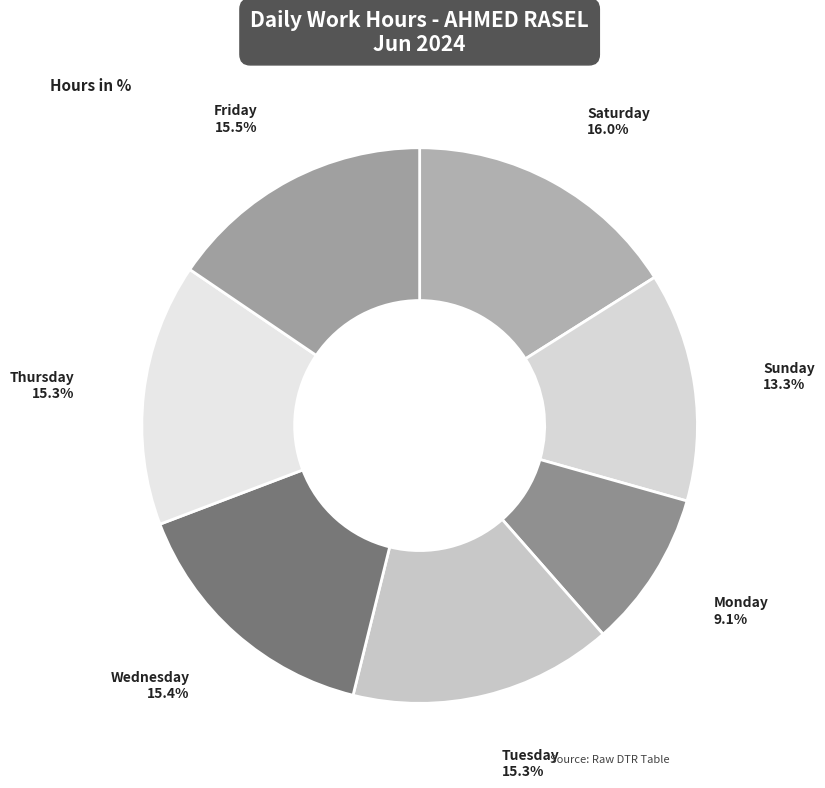

To the nearest percent, what is the average slice percentage?

14%